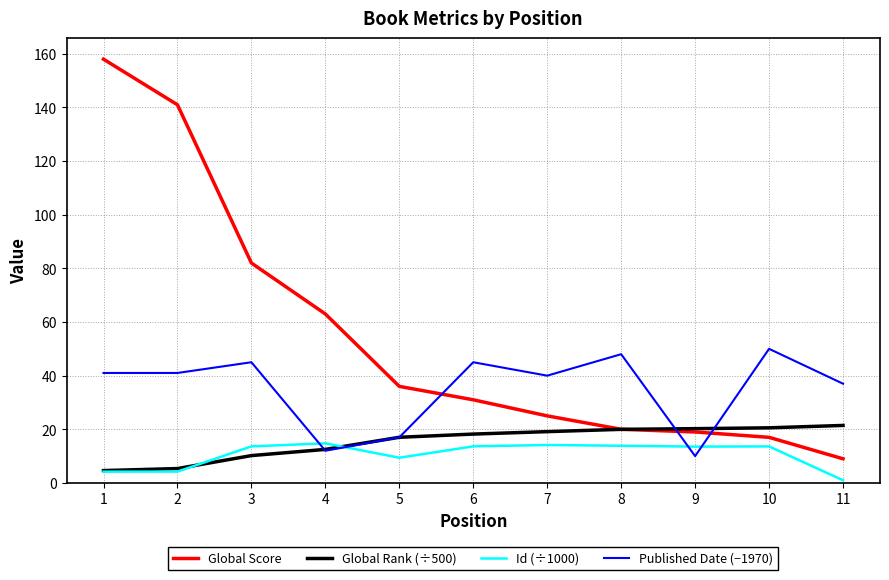

After their last crossing, which series has the higher values: Published Date (−1970) or Id (÷1000)?

Published Date (−1970)